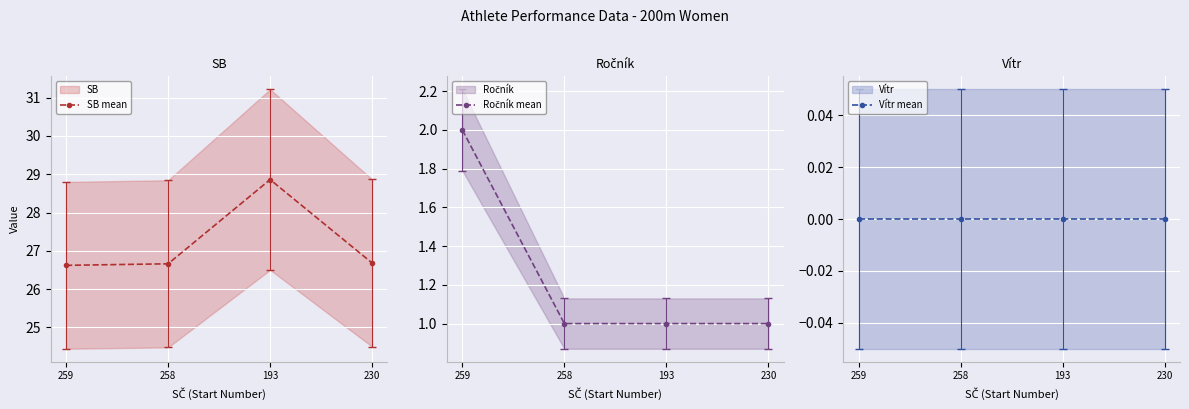

True or false: Ročník mean has more than 1 points higher than both neighbors.

False